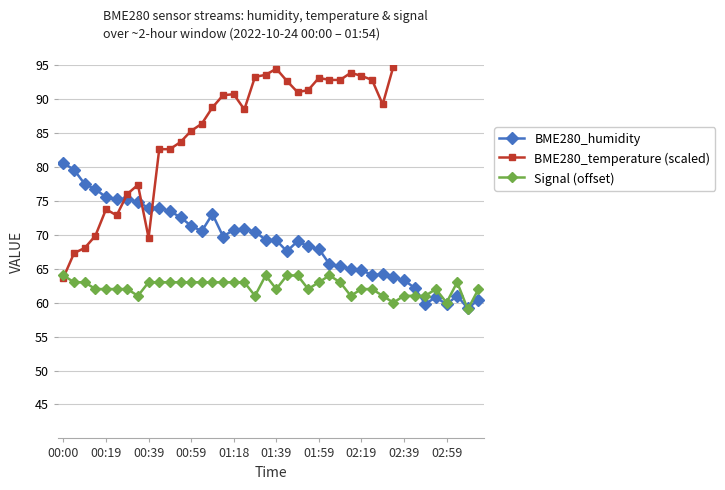

What is the highest value of the Signal (offset) series?

64.0